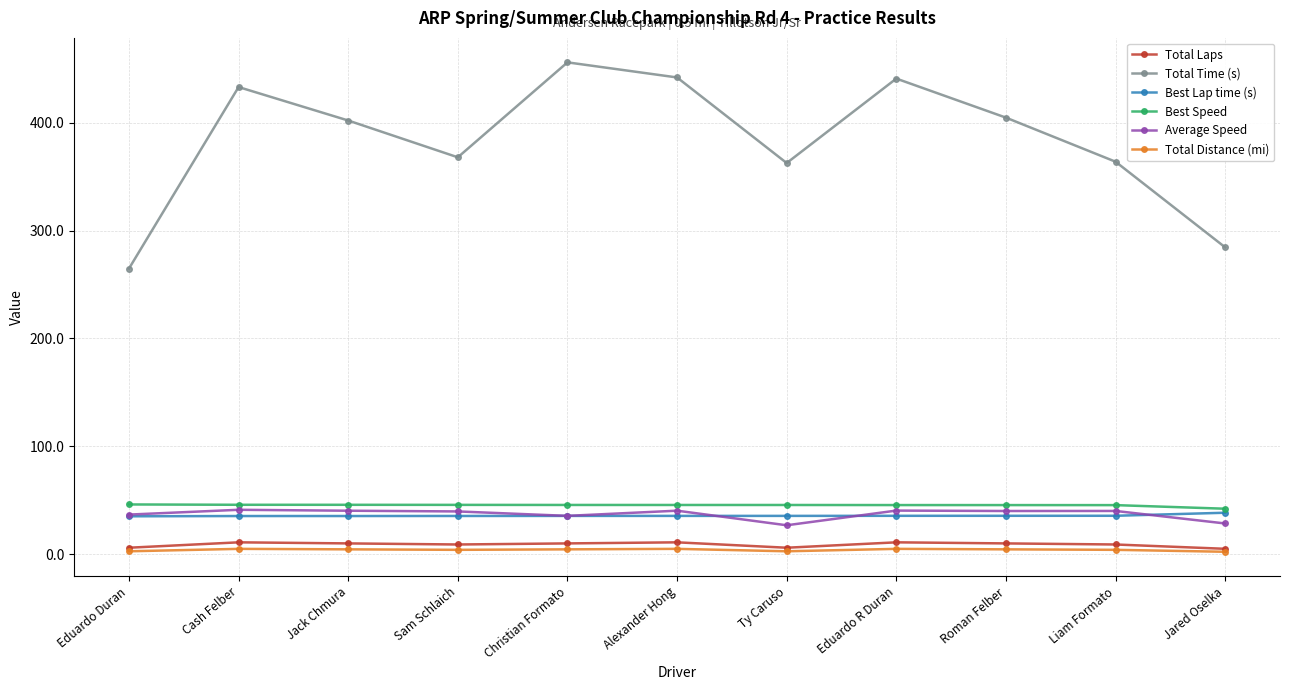

What is the total value across all series at Eduardo Duran?

391.4